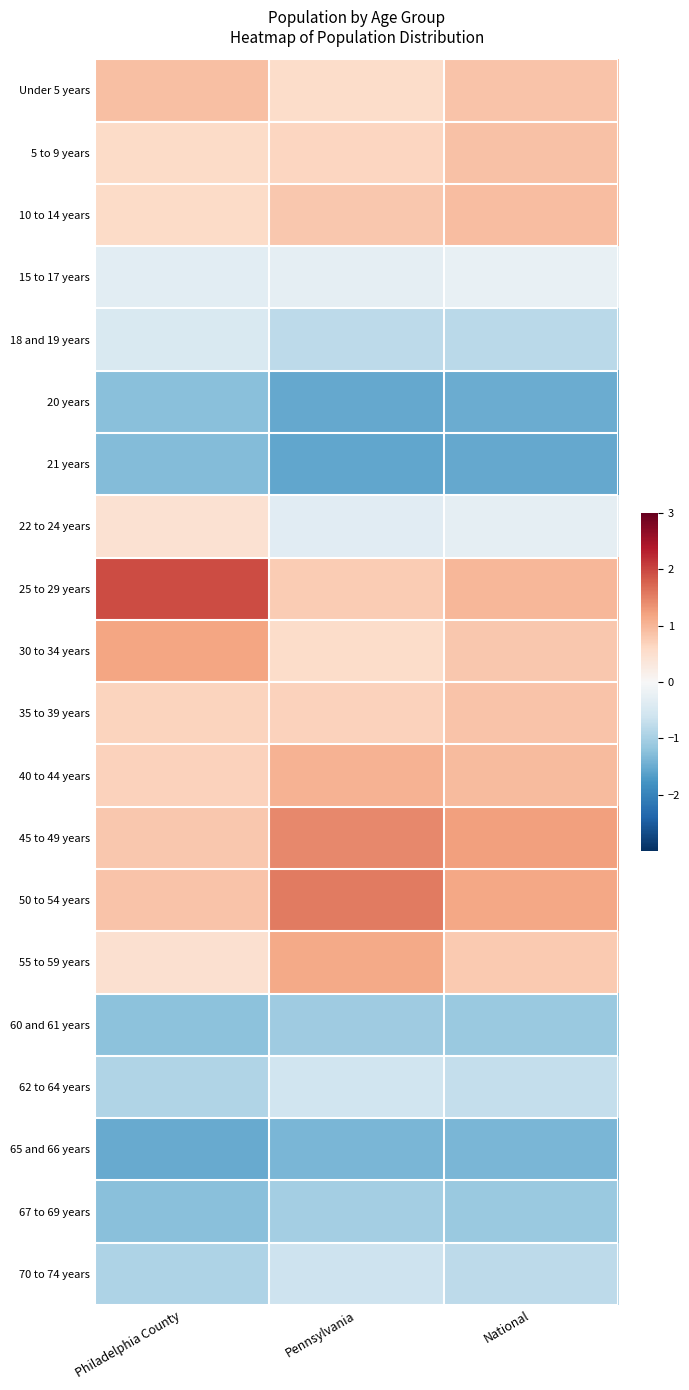

Reading right to left, list all the values displayed in this chart.

Under 5 years: National=0.9	Pennsylvania=0.6	Philadelphia County=0.9
5 to 9 years: National=0.9	Pennsylvania=0.7	Philadelphia County=0.6
10 to 14 years: National=0.9	Pennsylvania=0.8	Philadelphia County=0.6
15 to 17 years: National=-0.2	Pennsylvania=-0.3	Philadelphia County=-0.3
18 and 19 years: National=-0.8	Pennsylvania=-0.8	Philadelphia County=-0.5
20 years: National=-1.5	Pennsylvania=-1.5	Philadelphia County=-1.3
21 years: National=-1.5	Pennsylvania=-1.6	Philadelphia County=-1.3
22 to 24 years: National=-0.3	Pennsylvania=-0.3	Philadelphia County=0.5
25 to 29 years: National=1.0	Pennsylvania=0.8	Philadelphia County=1.9
30 to 34 years: National=0.8	Pennsylvania=0.6	Philadelphia County=1.2
35 to 39 years: National=0.9	Pennsylvania=0.7	Philadelphia County=0.7
40 to 44 years: National=1.0	Pennsylvania=1.0	Philadelphia County=0.7
45 to 49 years: National=1.2	Pennsylvania=1.4	Philadelphia County=0.8
50 to 54 years: National=1.2	Pennsylvania=1.5	Philadelphia County=0.9
55 to 59 years: National=0.8	Pennsylvania=1.1	Philadelphia County=0.5
60 and 61 years: National=-1.1	Pennsylvania=-1.1	Philadelphia County=-1.2
62 to 64 years: National=-0.7	Pennsylvania=-0.6	Philadelphia County=-0.9
65 and 66 years: National=-1.4	Pennsylvania=-1.4	Philadelphia County=-1.5
67 to 69 years: National=-1.1	Pennsylvania=-1.0	Philadelphia County=-1.3
70 to 74 years: National=-0.8	Pennsylvania=-0.6	Philadelphia County=-0.9